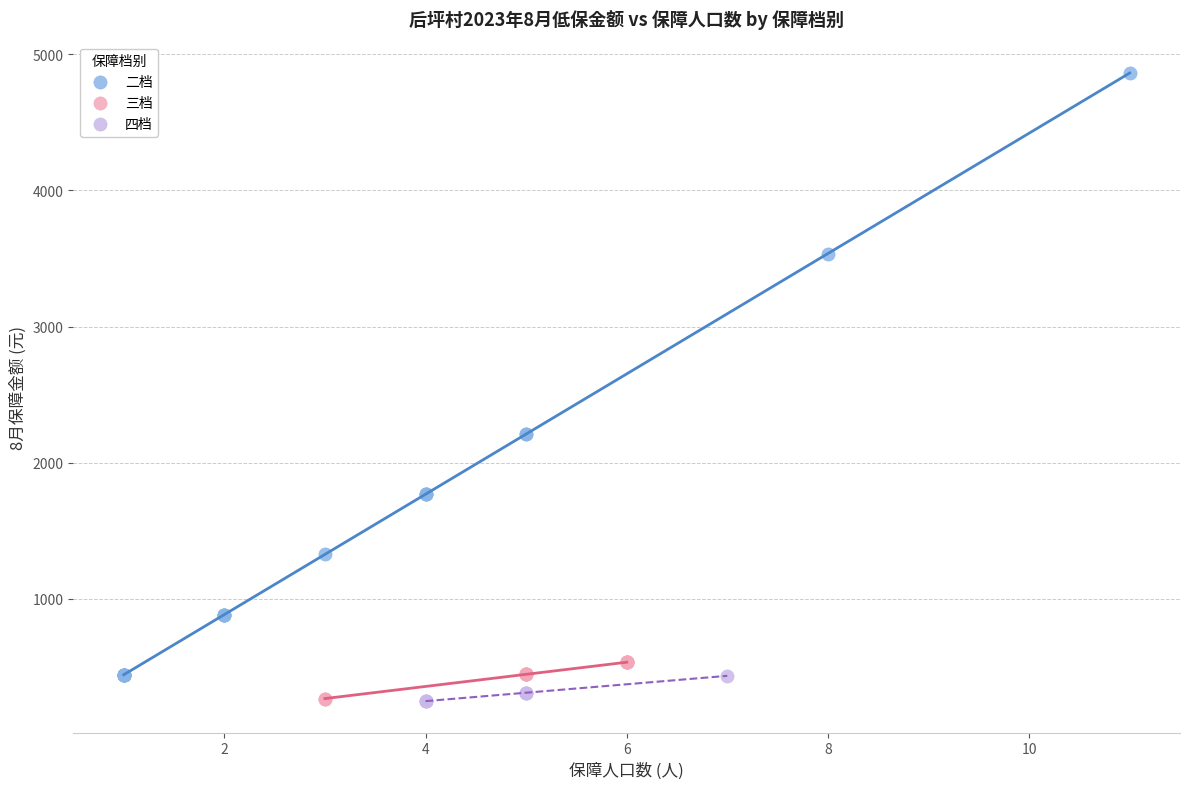

Which series contains the highest Y value?

二档